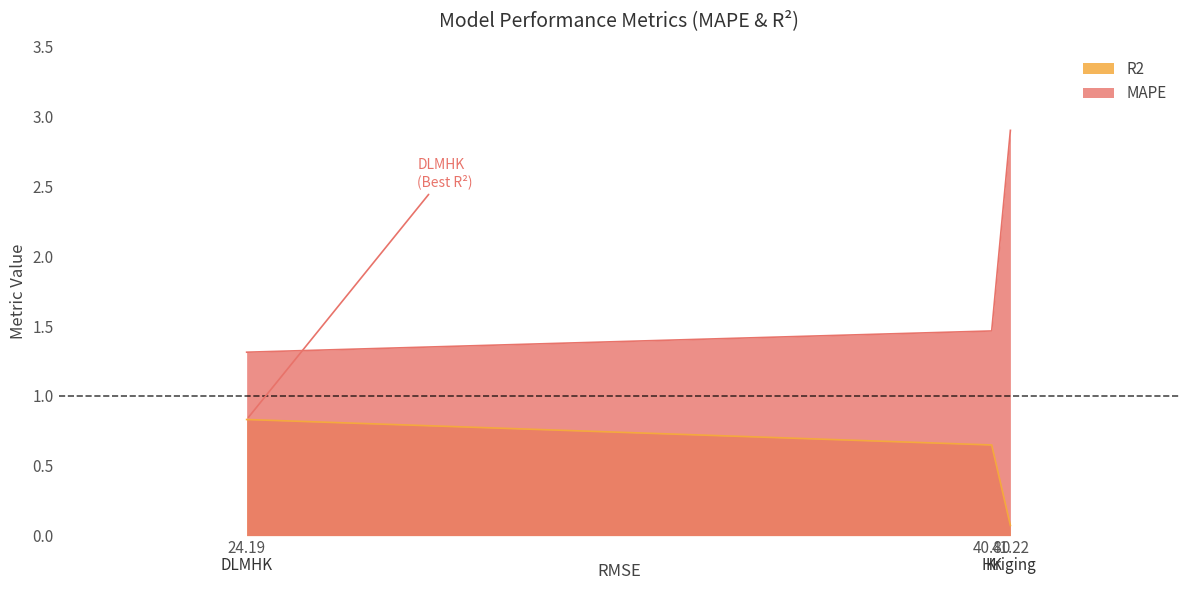

Which series has the widest spread of values?

MAPE